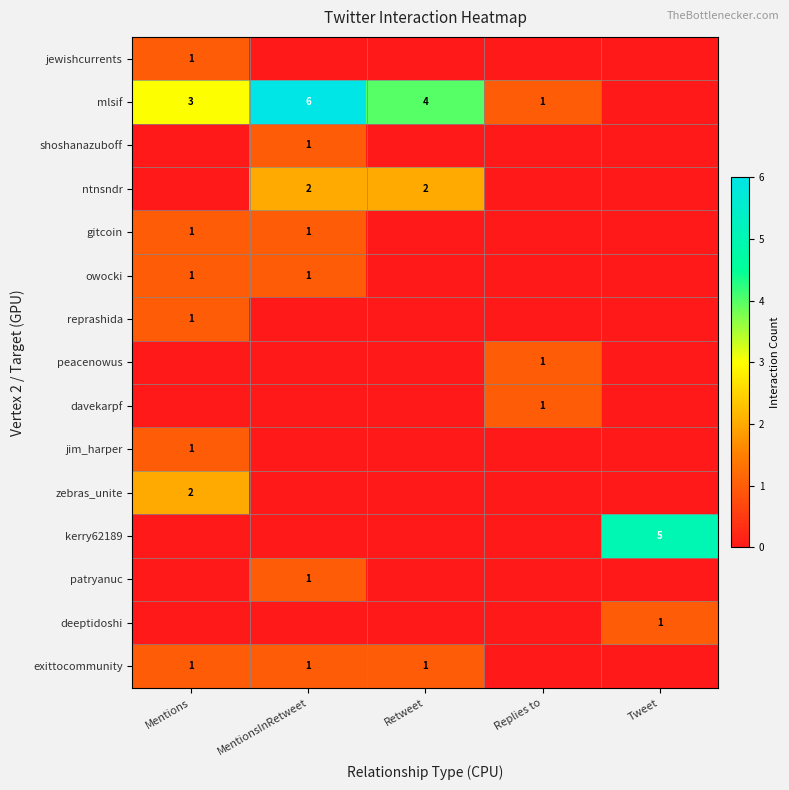

The mlsif series shows 6 at MentionsInRetweet. True or false?

True